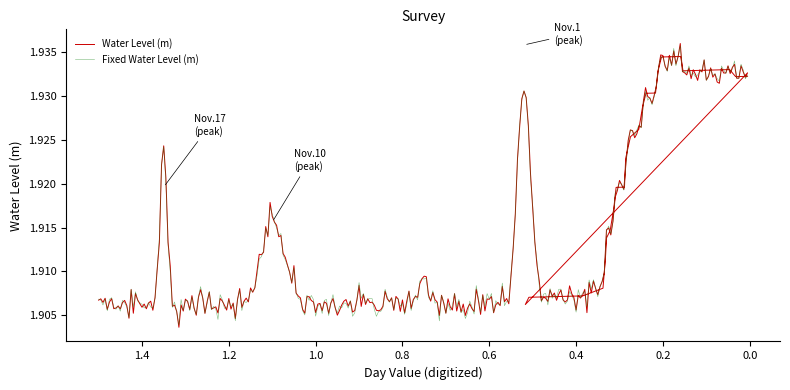

What is the approximate value at 17?

1.9